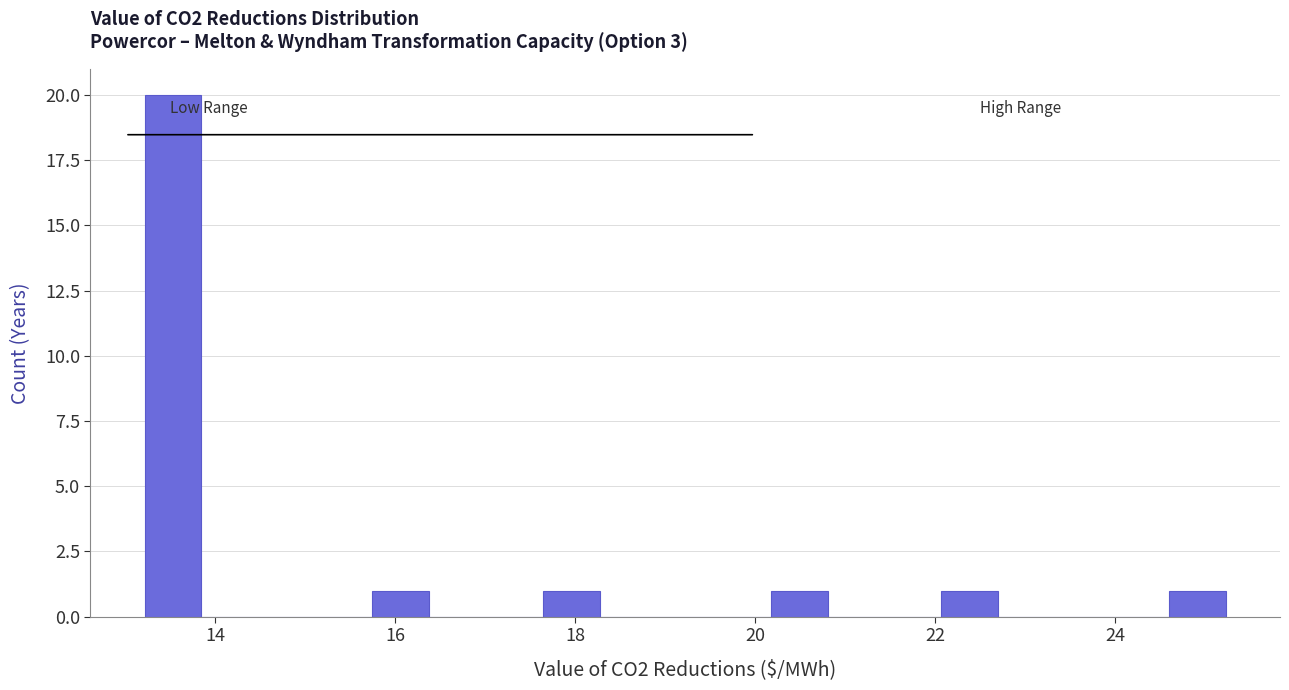

Around what value on the x-axis is the tallest bar? Give the approximate position of its centre, as read against the axis.

13.6